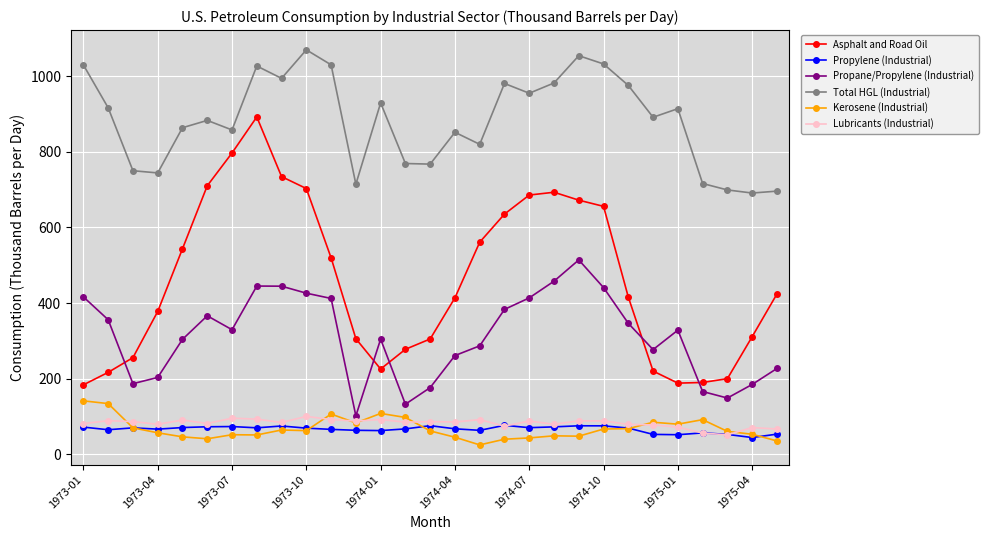

What is the maximum value for Total HGL (Industrial)?

1069.9